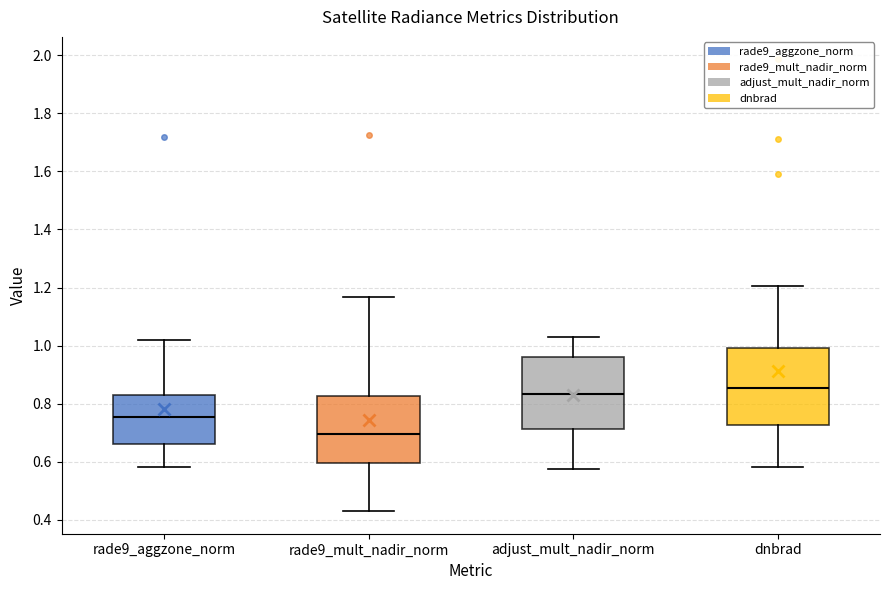

Reading left to right, read every box against the y-axis: the position of its median line, the range the box covers, and the ends of its whiskers. The values are not printed on the chart, so give them approximately, as read against the axis.

rade9_aggzone_norm: median 0.76, box 0.66 to 0.82, whiskers 0.58 to 1.02
rade9_mult_nadir_norm: median 0.70, box 0.60 to 0.82, whiskers 0.44 to 1.16
adjust_mult_nadir_norm: median 0.84, box 0.72 to 0.96, whiskers 0.58 to 1.02
dnbrad: median 0.86, box 0.72 to 1.00, whiskers 0.58 to 1.20